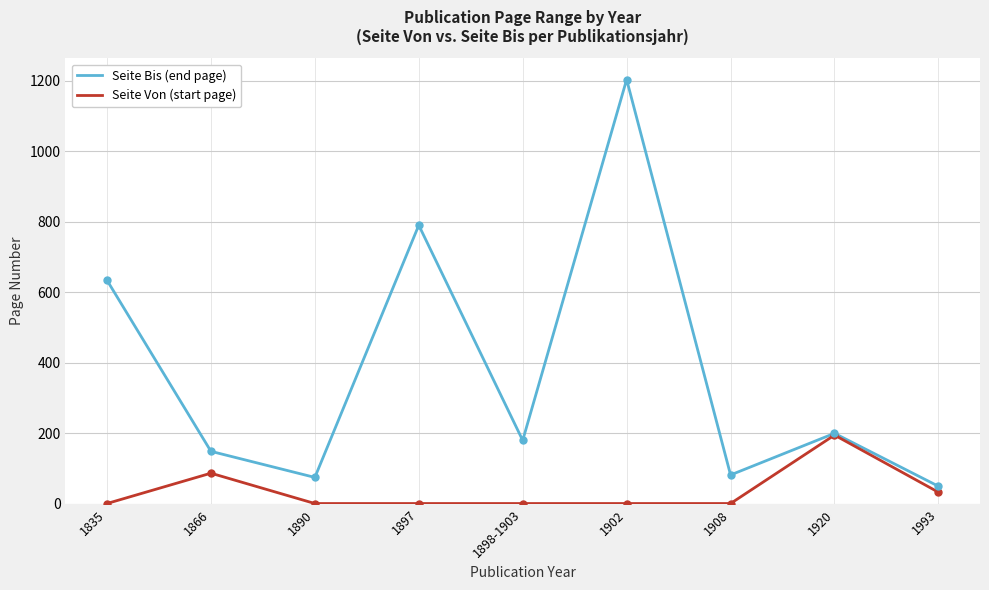

Rank the series by their average value, from lowest to highest.

Seite Von (start page), Seite Bis (end page)